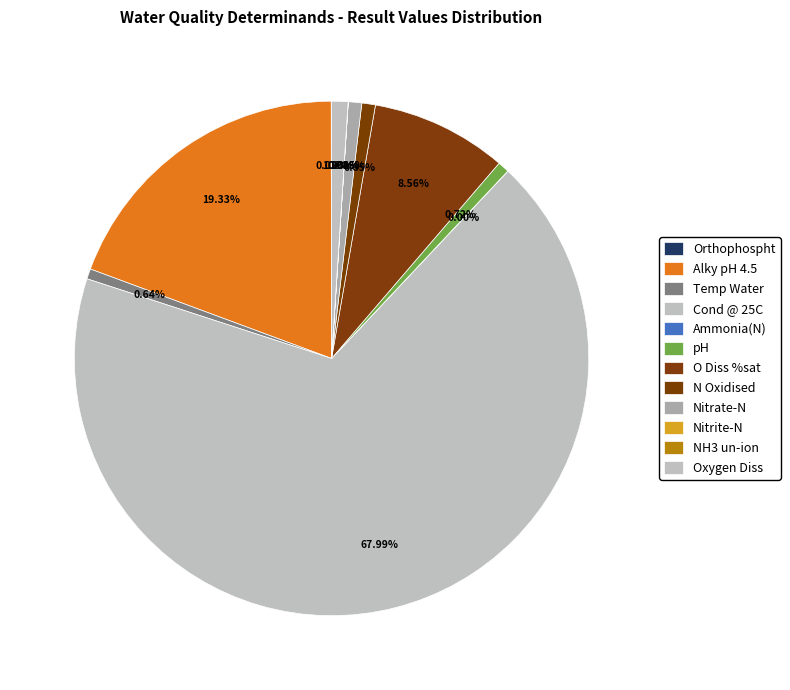

To the nearest percent, what is the average slice percentage?

8%